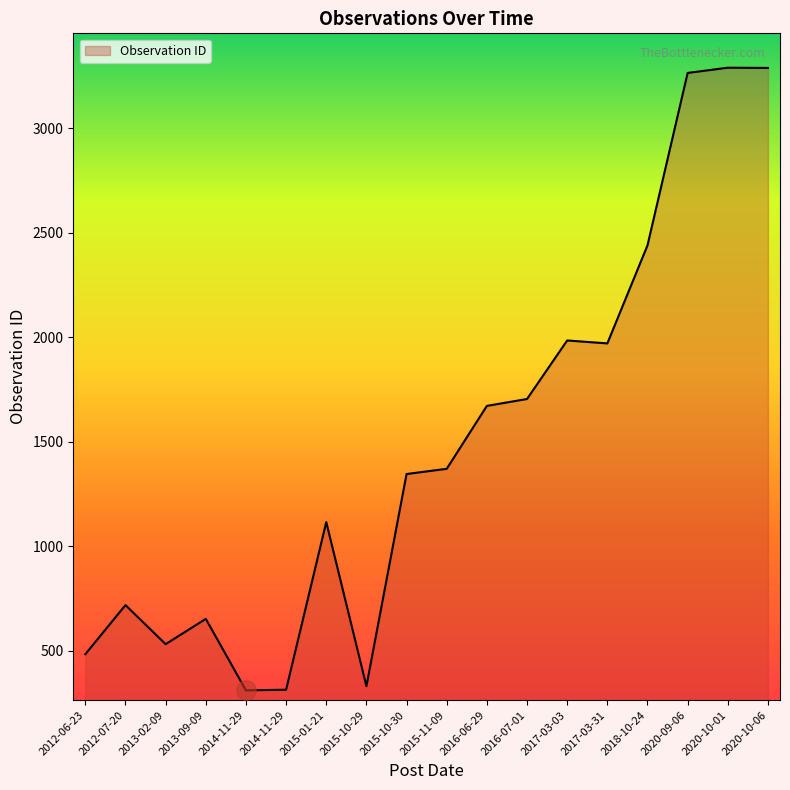

How many lines are shown in the chart?

1